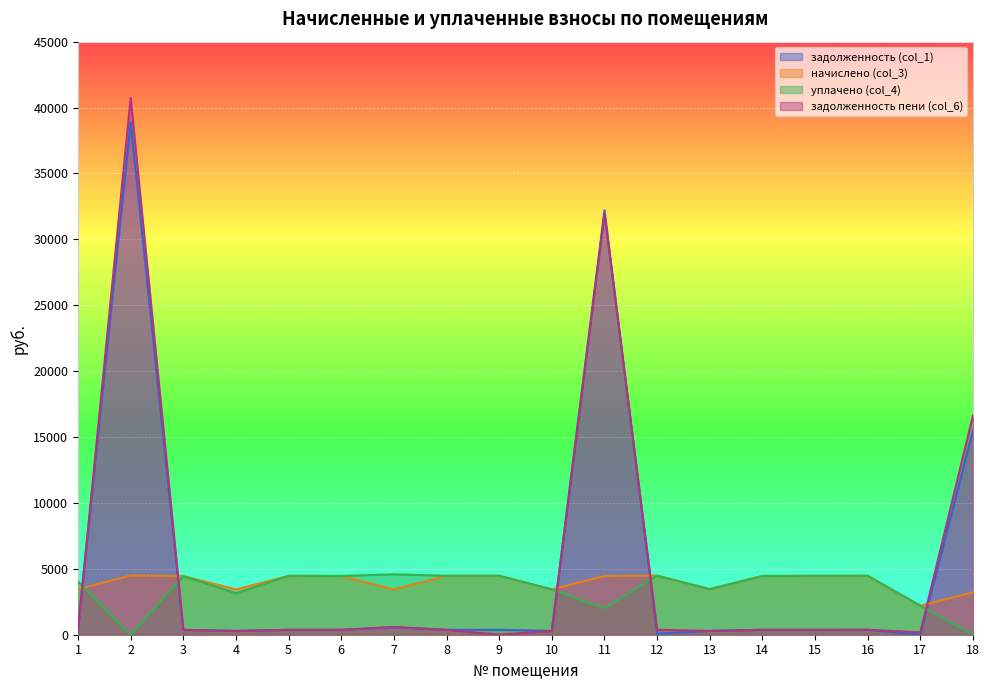

How many data points in задолженность пени (col_6) are above 372?

9